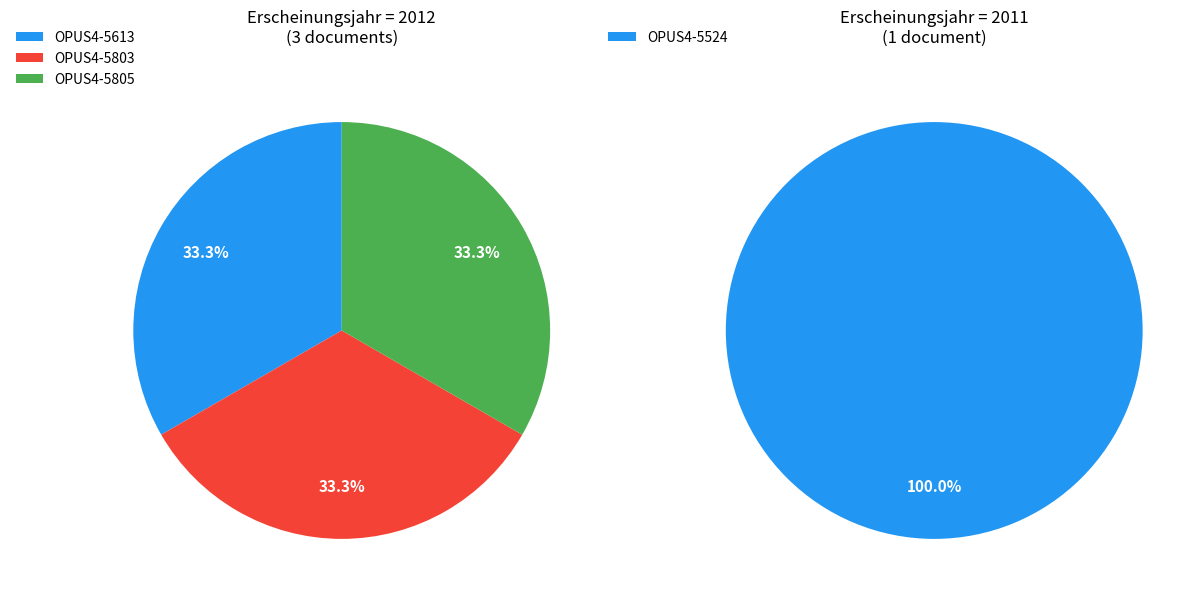

Is there a majority slice in this chart?

No